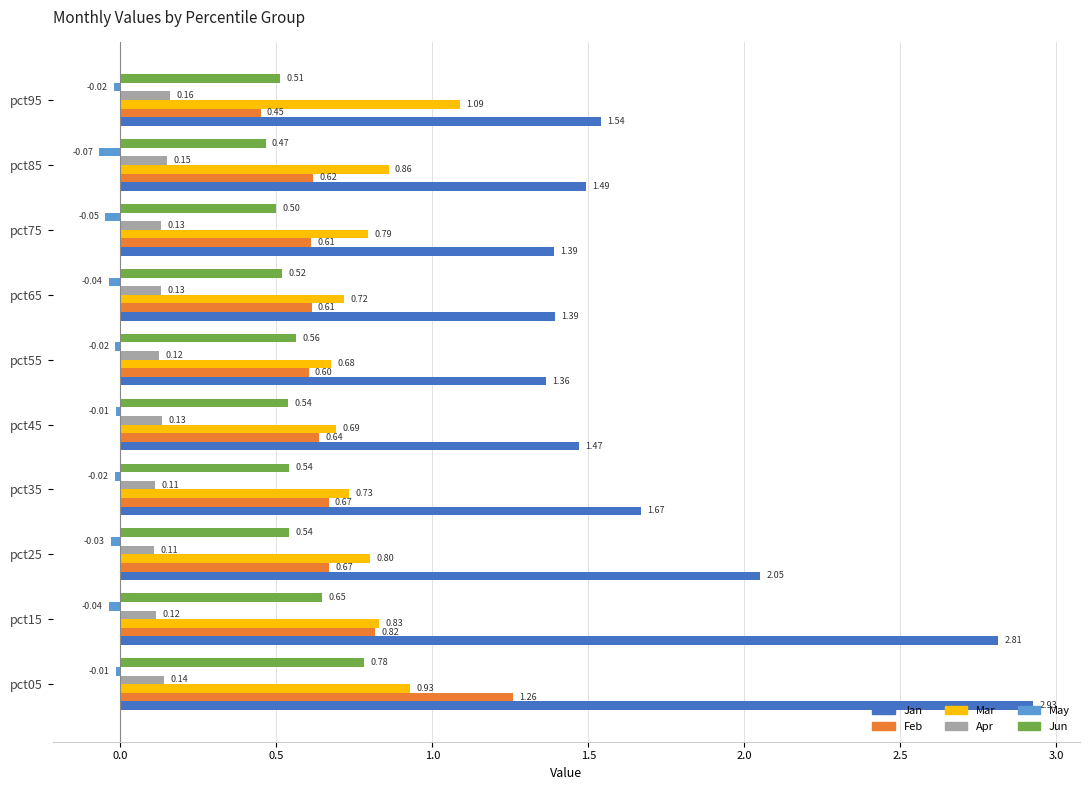

List the labels in order of Mar value, smallest first.

pct55, pct45, pct65, pct35, pct75, pct25, pct15, pct85, pct05, pct95